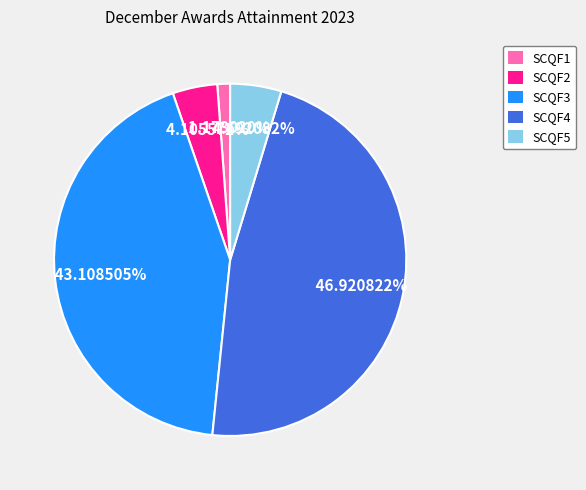

To the nearest percent, what is the difference between the SCQF3 and SCQF5 slice percentages?

38%